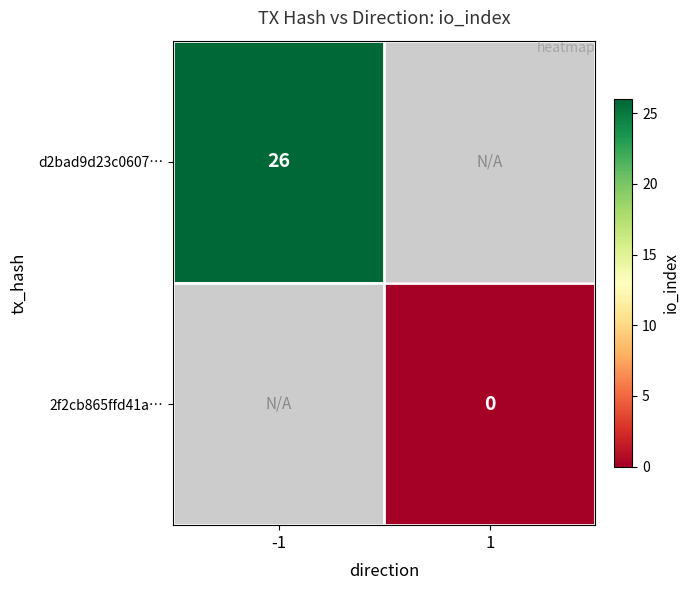

True or false: d2bad9d23c0607… has a value of 35 at -1.

False